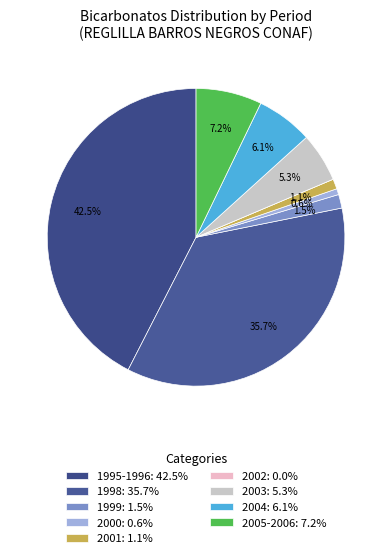

To the nearest percent, what is the difference between the largest and smallest slice percentages?

42%